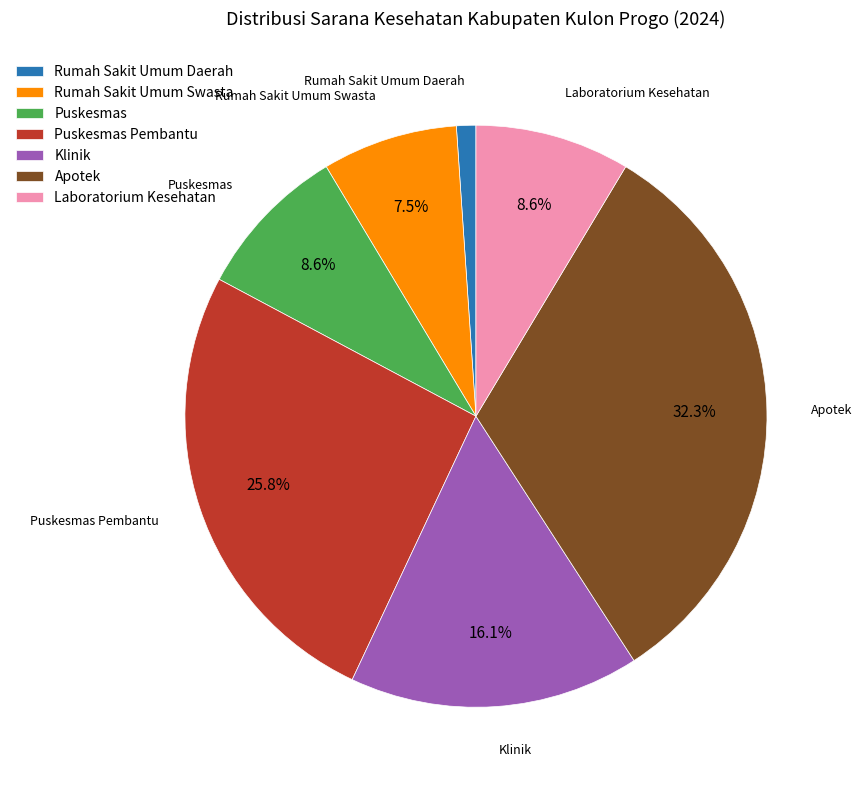

Which has a higher value, Apotek or Klinik?

Apotek